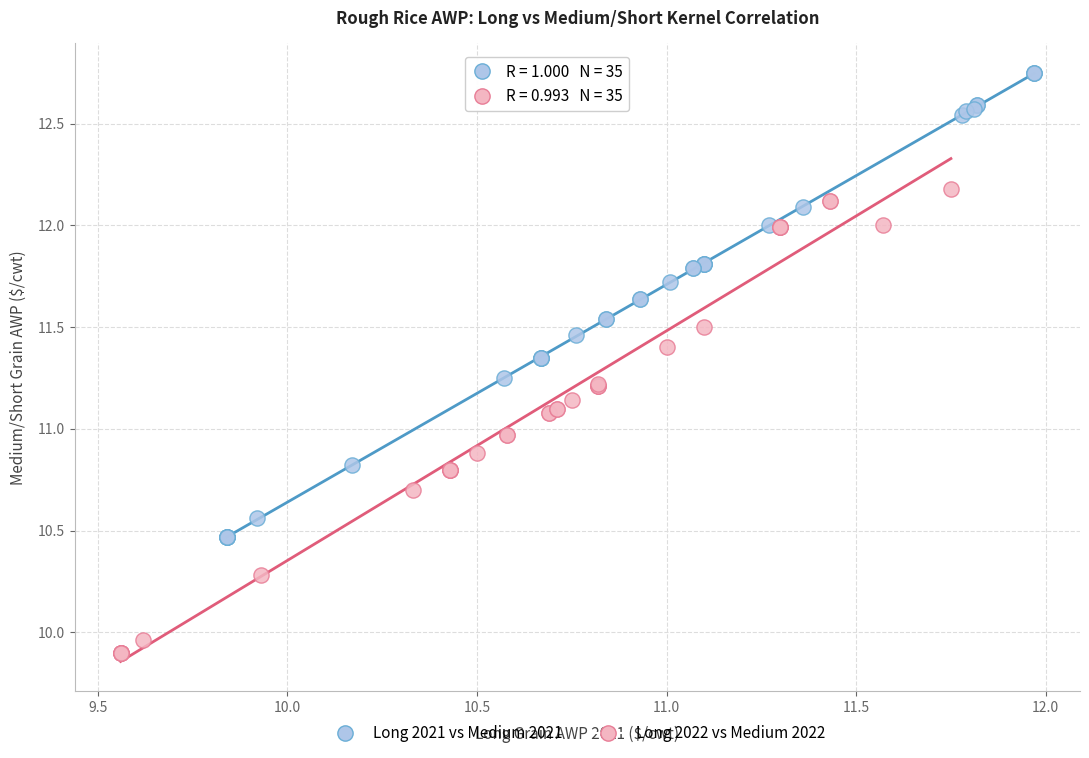

Which series reaches the minimum Y coordinate?

Long 2022 vs Medium 2022